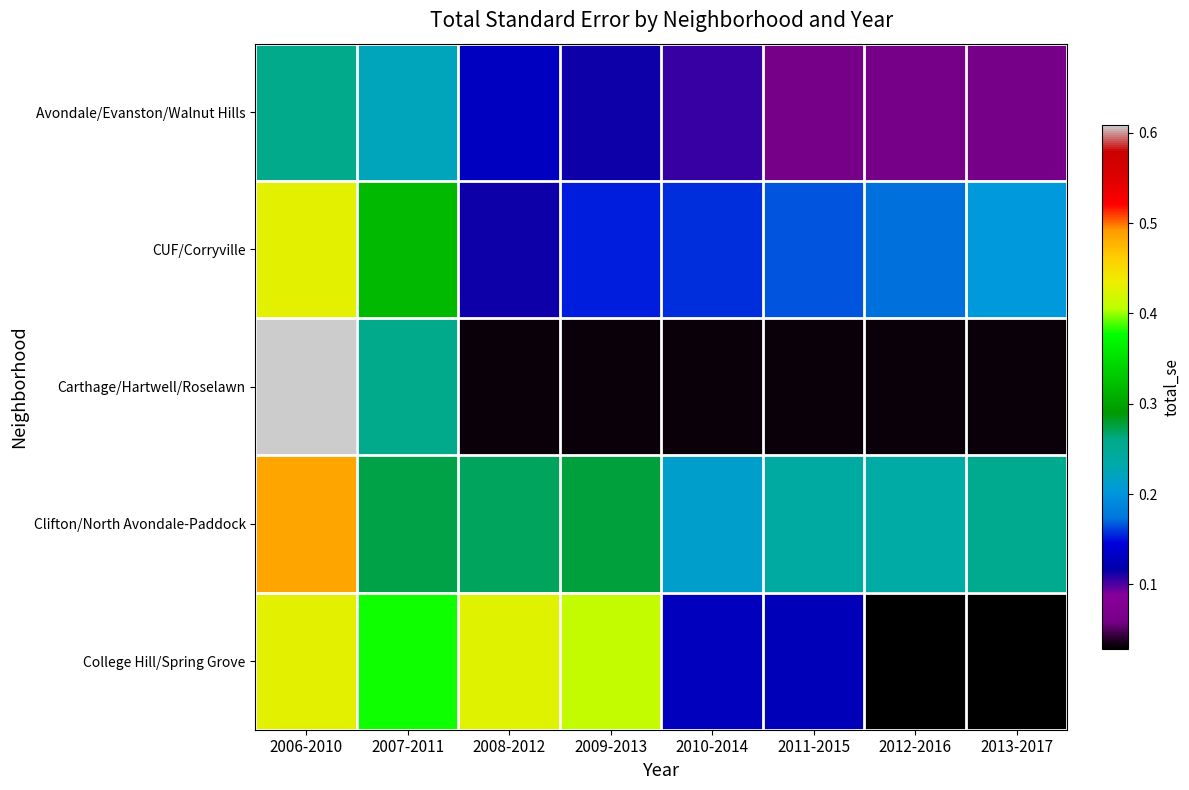

Reading left to right, transcribe all the data shown in this chart.

Avondale/Evanston/Walnut Hills: 2006-2010=0.3	2007-2011=0.2	2008-2012=0.1	2009-2013=0.1	2010-2014=0.1	2011-2015=0.1	2012-2016=0.1	2013-2017=0.1
CUF/Corryville: 2006-2010=0.4	2007-2011=0.3	2008-2012=0.1	2009-2013=0.2	2010-2014=0.2	2011-2015=0.2	2012-2016=0.2	2013-2017=0.2
Carthage/Hartwell/Roselawn: 2006-2010=0.6	2007-2011=0.3	2008-2012=0.0	2009-2013=0.0	2010-2014=0.0	2011-2015=0.0	2012-2016=0.0	2013-2017=0.0
Clifton/North Avondale-Paddock: 2006-2010=0.5	2007-2011=0.3	2008-2012=0.3	2009-2013=0.3	2010-2014=0.2	2011-2015=0.2	2012-2016=0.2	2013-2017=0.3
College Hill/Spring Grove: 2006-2010=0.4	2007-2011=0.4	2008-2012=0.4	2009-2013=0.4	2010-2014=0.1	2011-2015=0.1	2012-2016=0.0	2013-2017=0.0